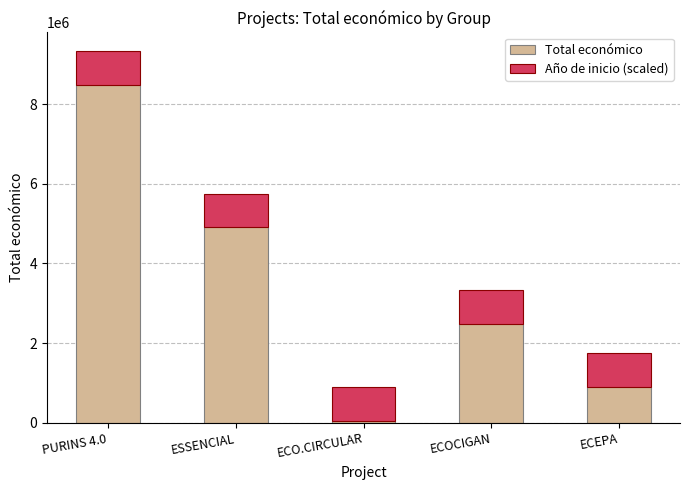

The Total económico series shows 899843.0 at ECEPA. True or false?

True